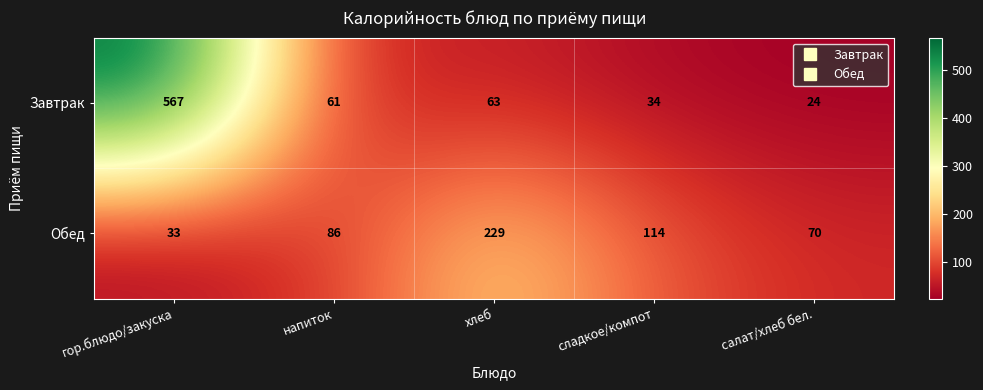

What is the sum of all Завтрак values?

749